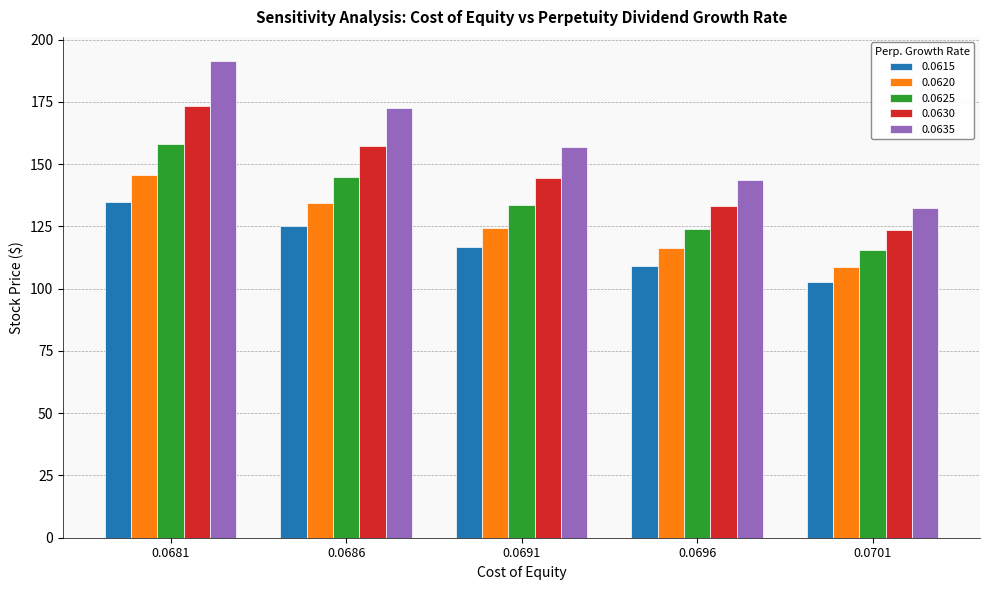

The value of 0.0625 at 0.0681 is 254.3. True or false?

False